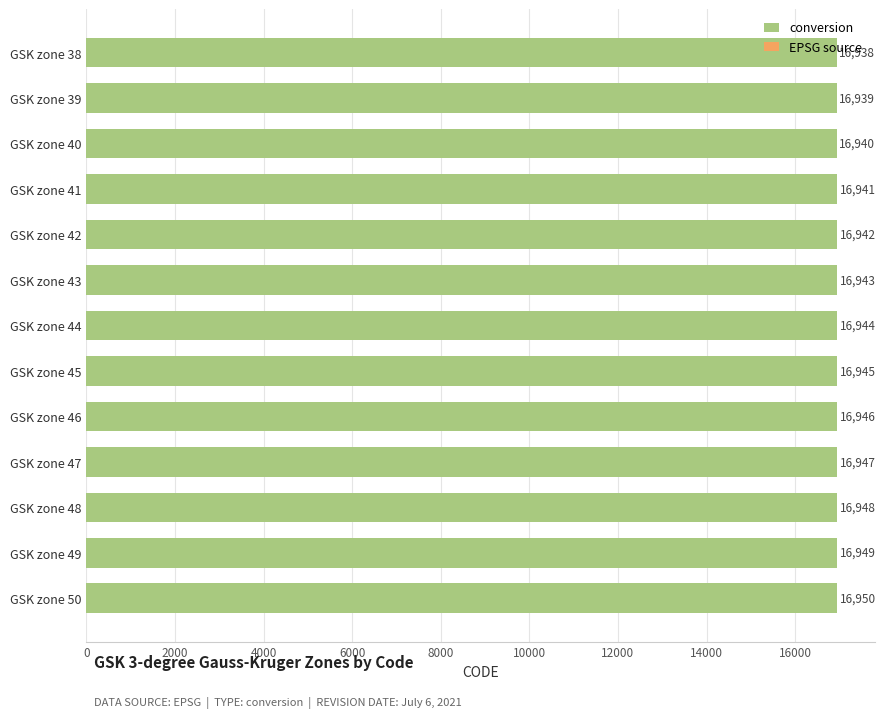

Between GSK zone 38 and GSK zone 44, which is larger?

GSK zone 44